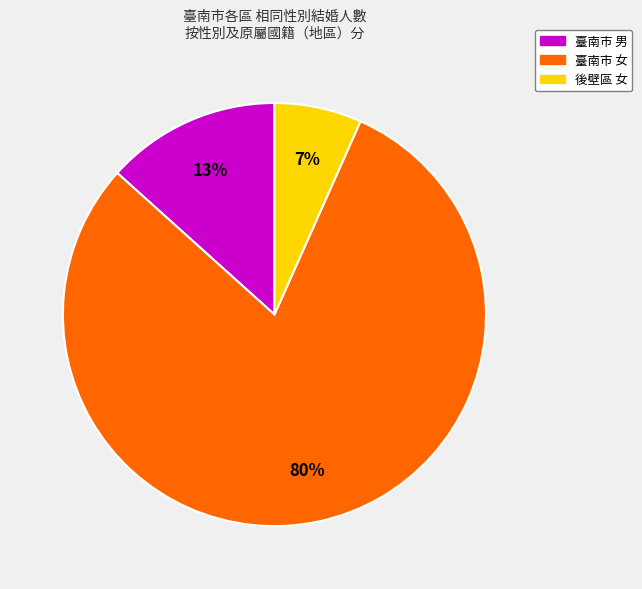

To the nearest percent, what is the average slice percentage?

33%